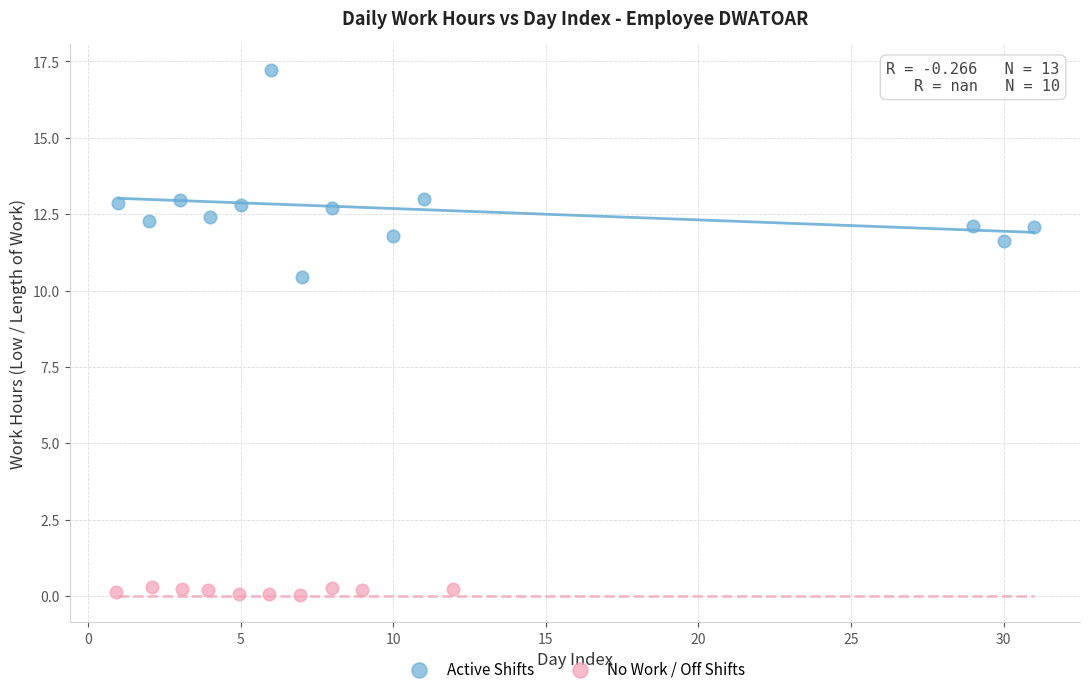

Which series contains the lowest Y value?

No Work / Off Shifts